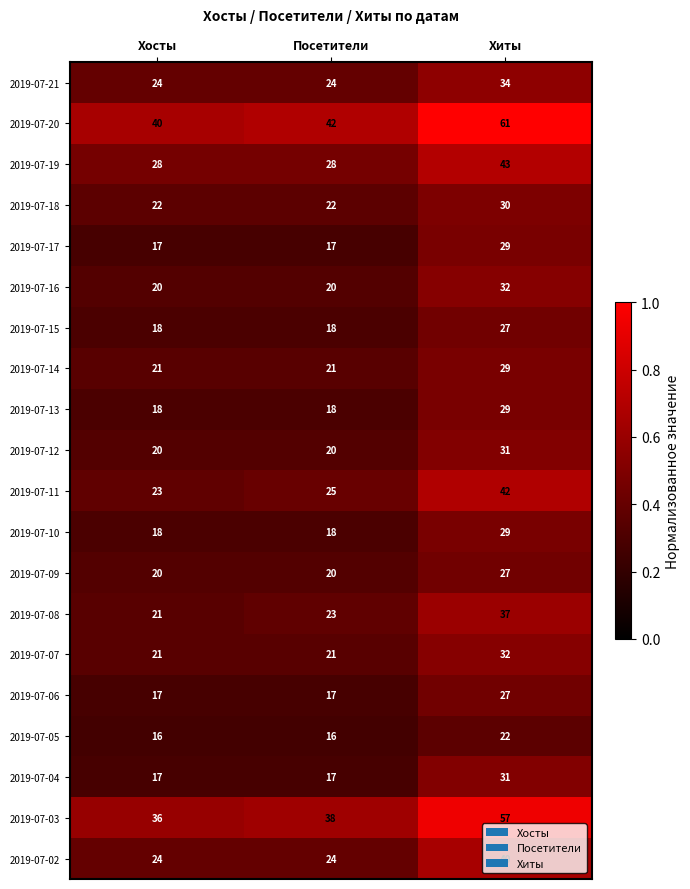

At which category is the sum across all series the highest?

Хиты